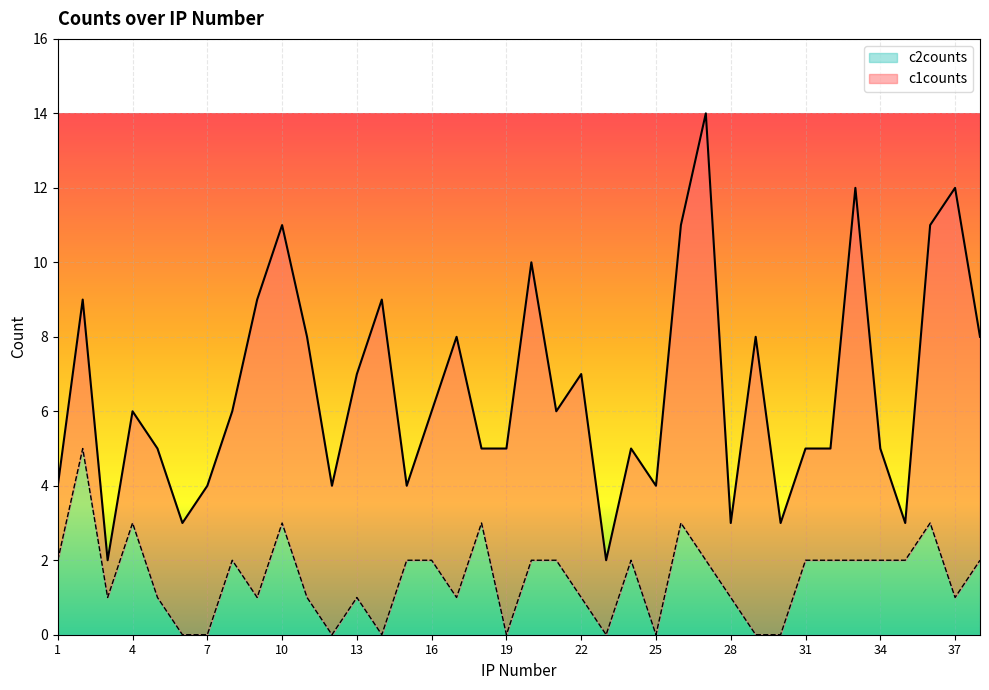

What is the difference between the maximum and minimum values?

5